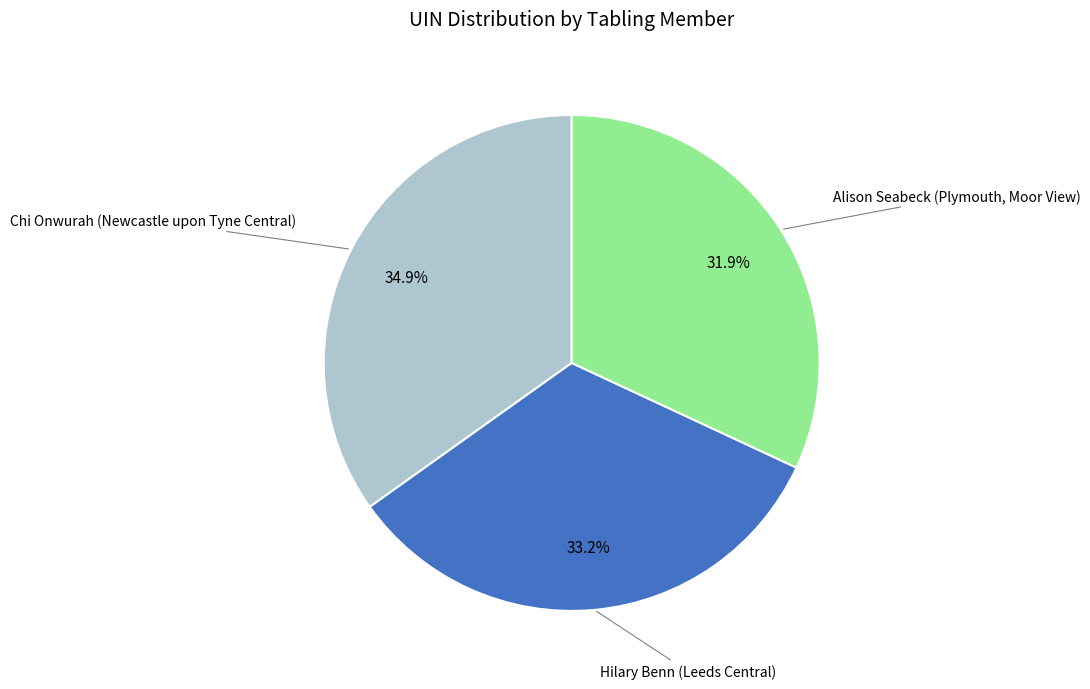

Does any single category account for the majority?

No